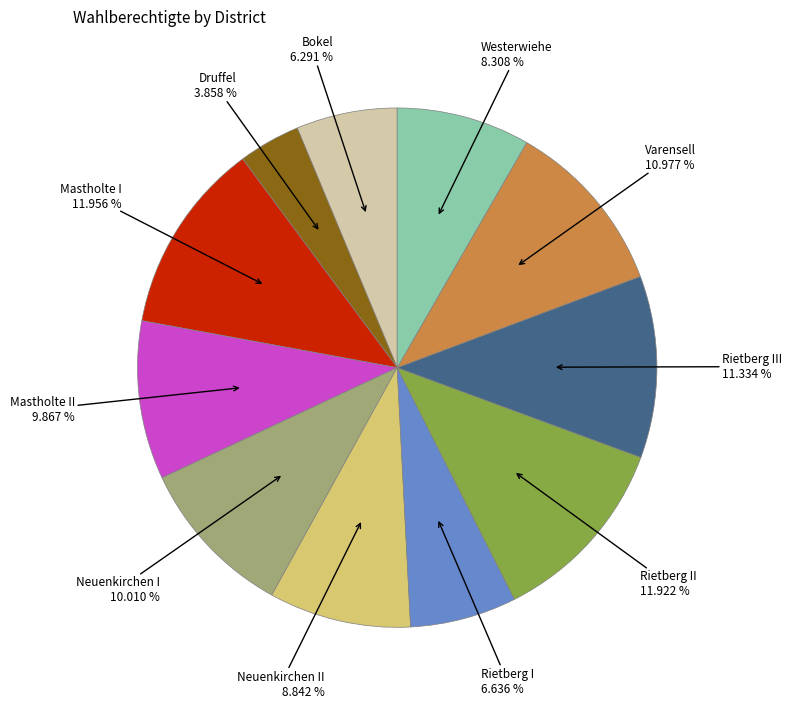

Count the number of slices in the pie.

11